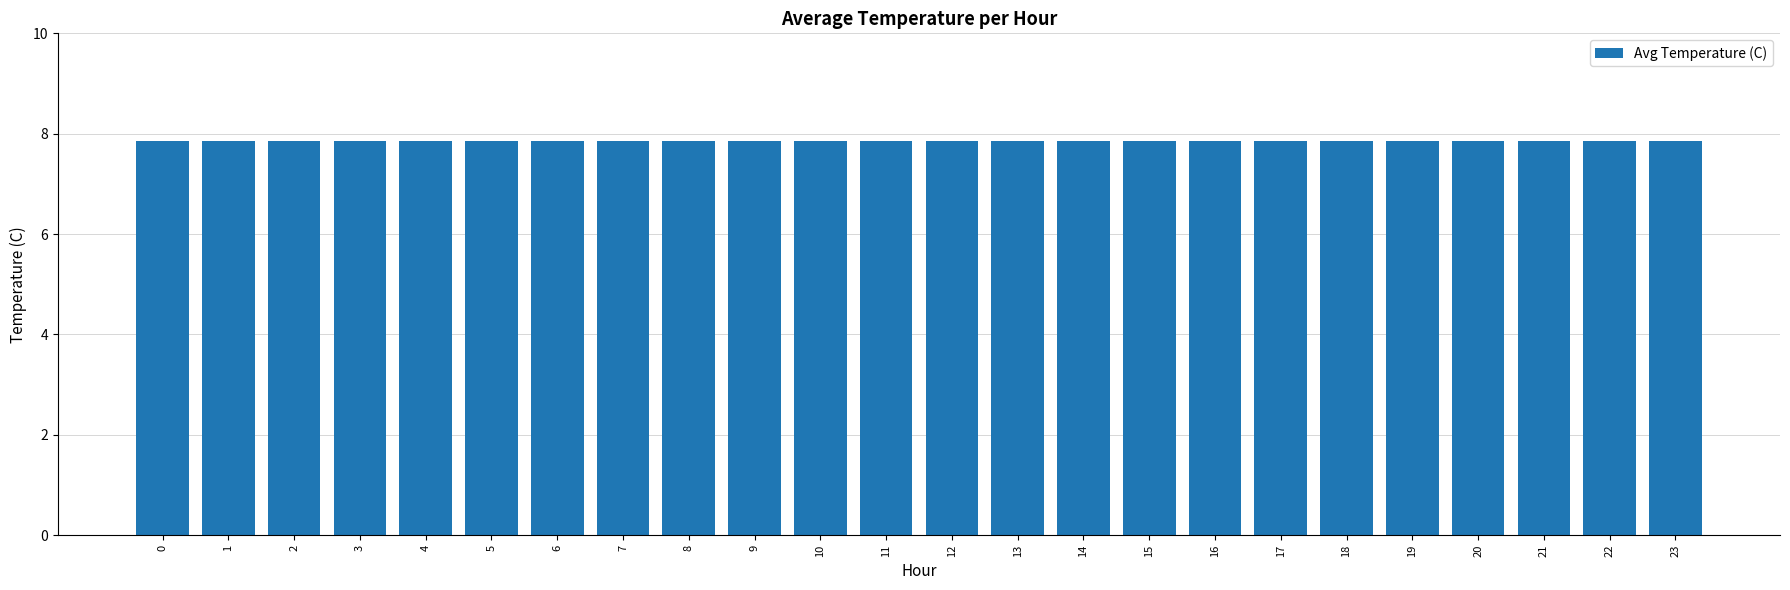

List the labels in order of value, smallest first.

0, 1, 2, 3, 4, 5, 6, 7, 8, 9, 10, 11, 12, 13, 14, 15, 16, 17, 18, 19, 20, 21, 22, 23